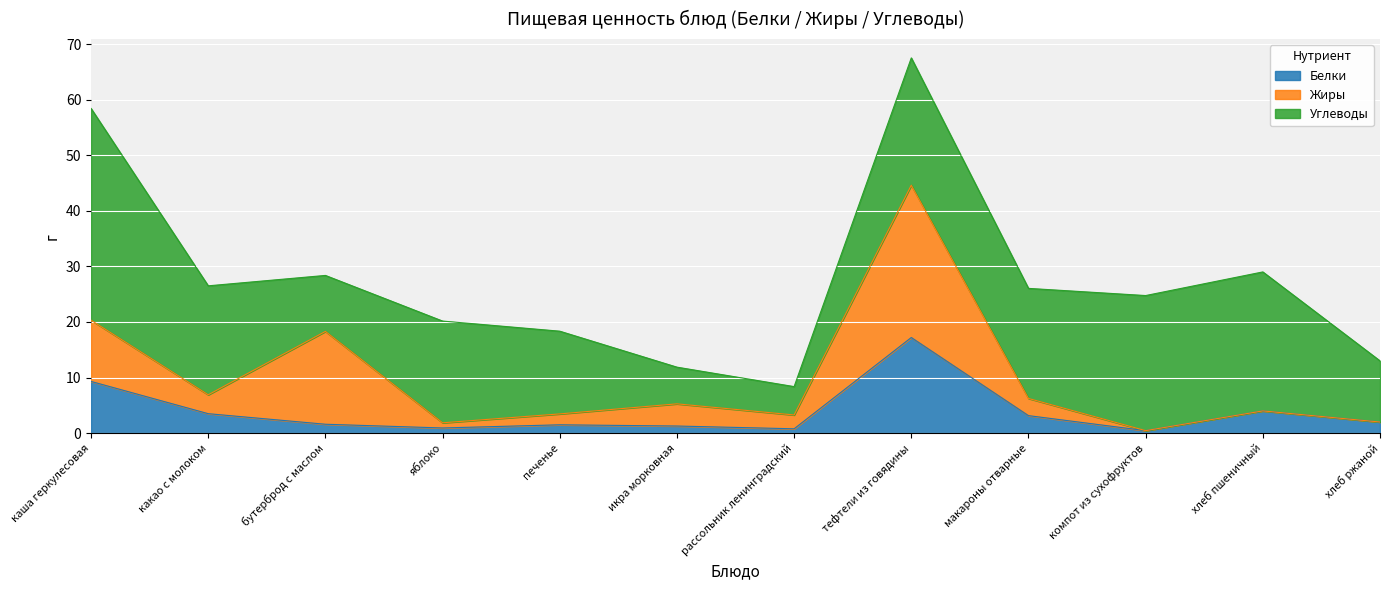

Does the chart display data point markers on the line(s)?

No